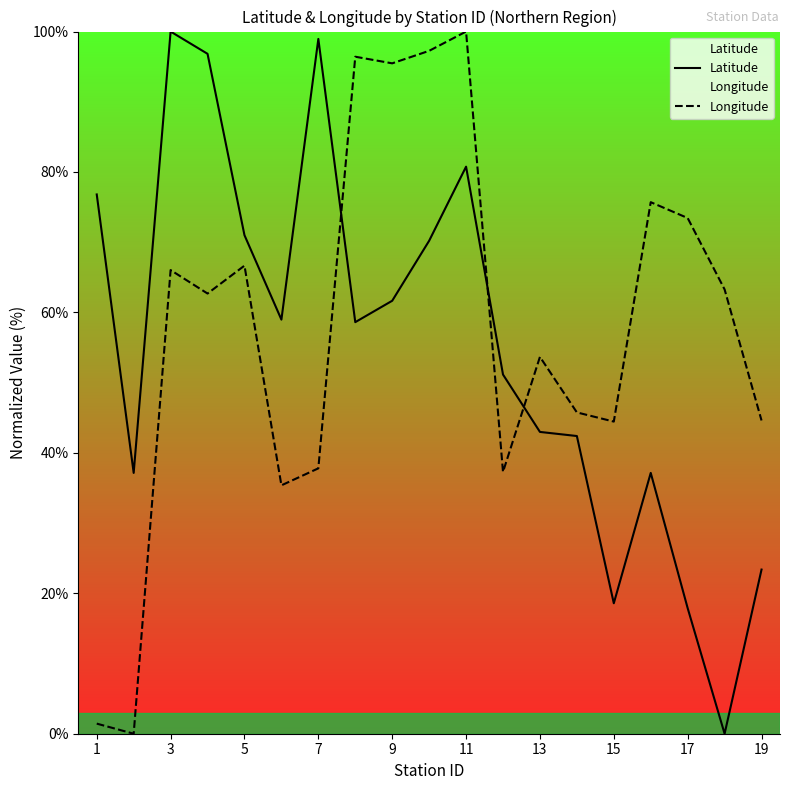

What is the difference between the second highest and minimum values in the Latitude series?

98.9